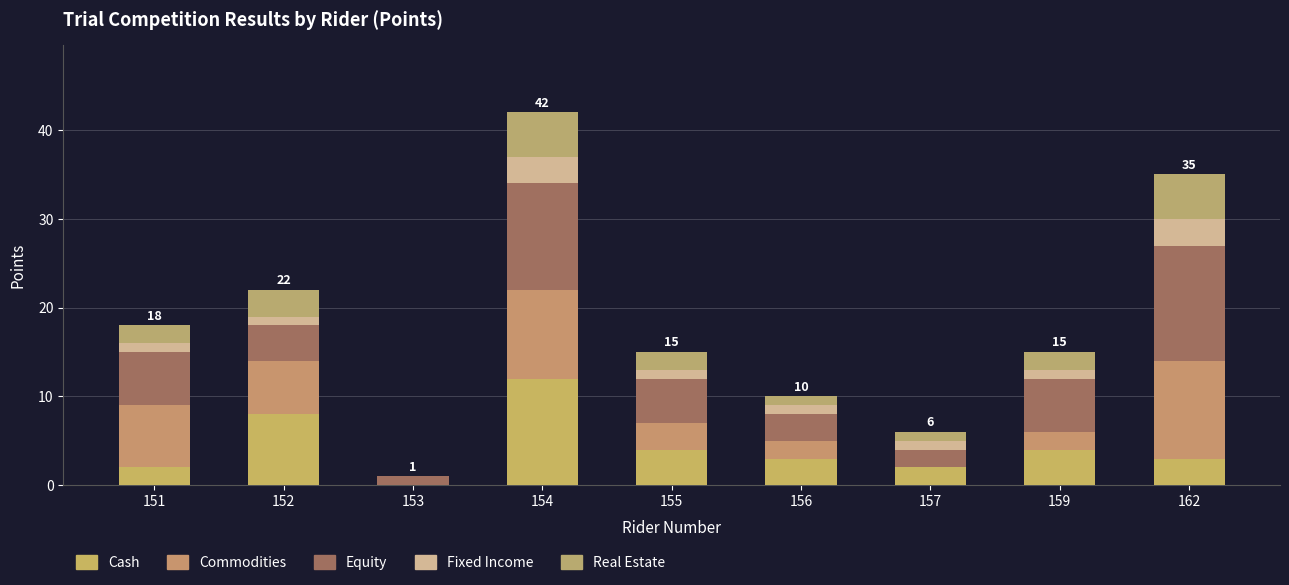

Which series has the widest spread of values?

Cash